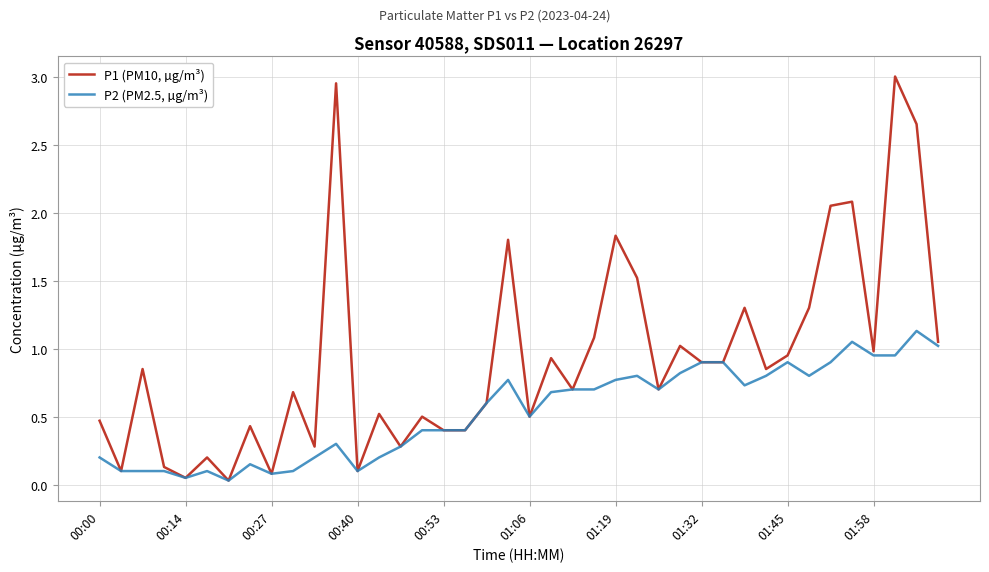

Rank the series by their maximum value, from highest to lowest.

P1 (PM10, µg/m³), P2 (PM2.5, µg/m³)